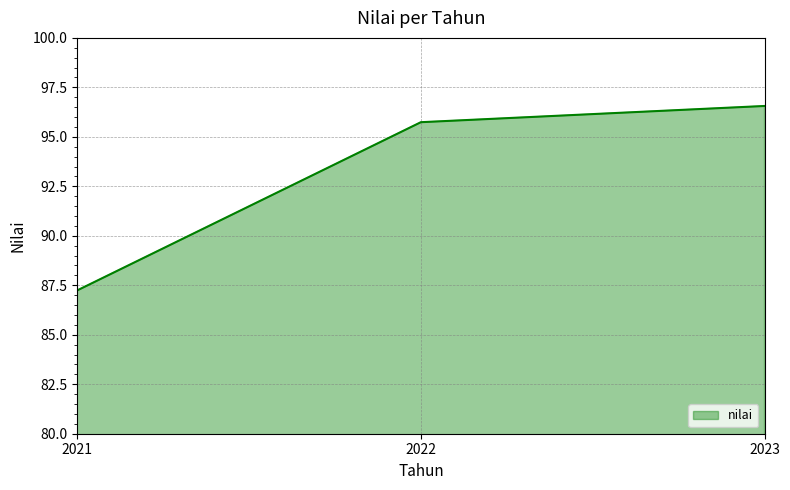

List the labels in order of value, largest first.

2023, 2022, 2021